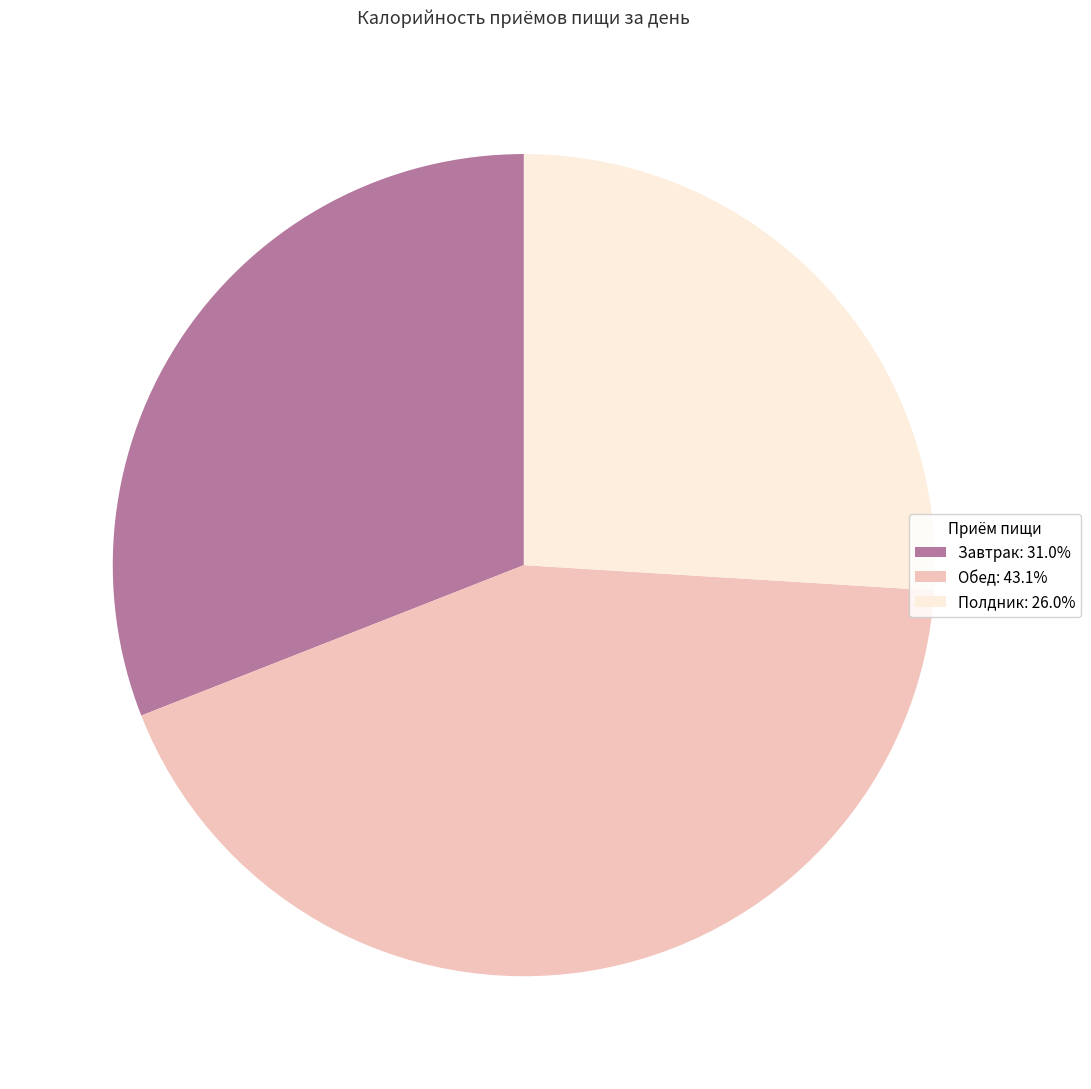

Count the number of slices in the pie.

3